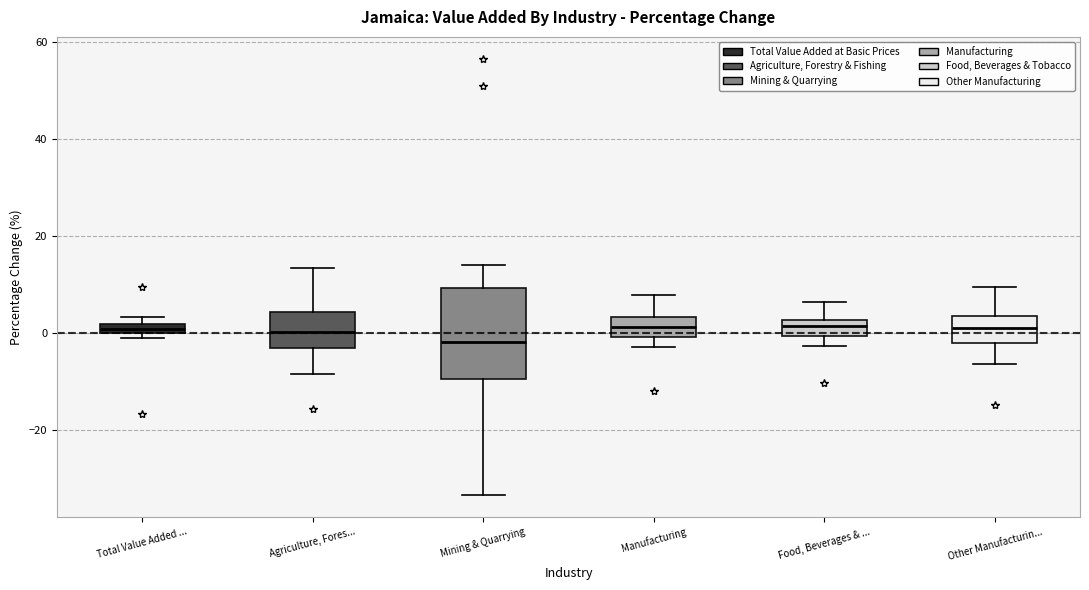

Which box is the tallest, from its lower edge to its upper edge?

Mining & Quarrying